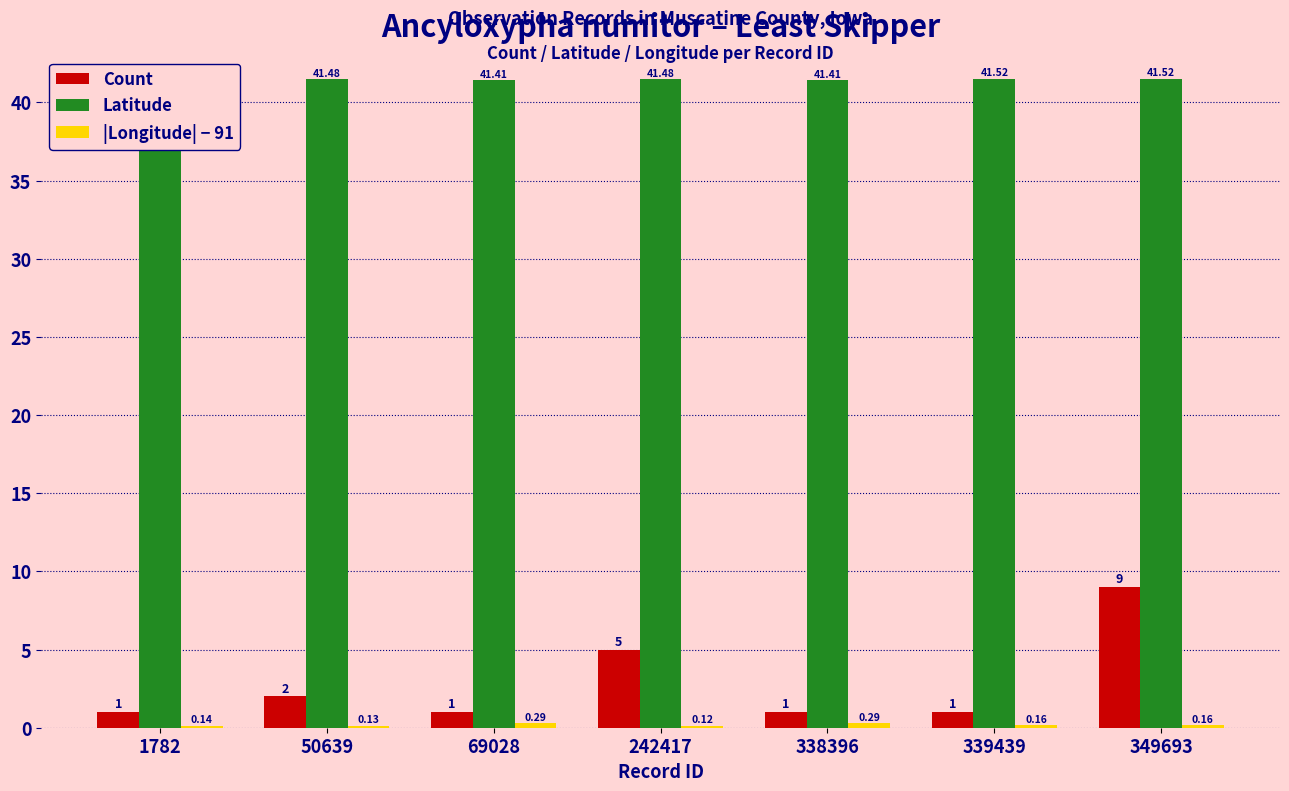

Which series has the largest total across all categories?

Latitude